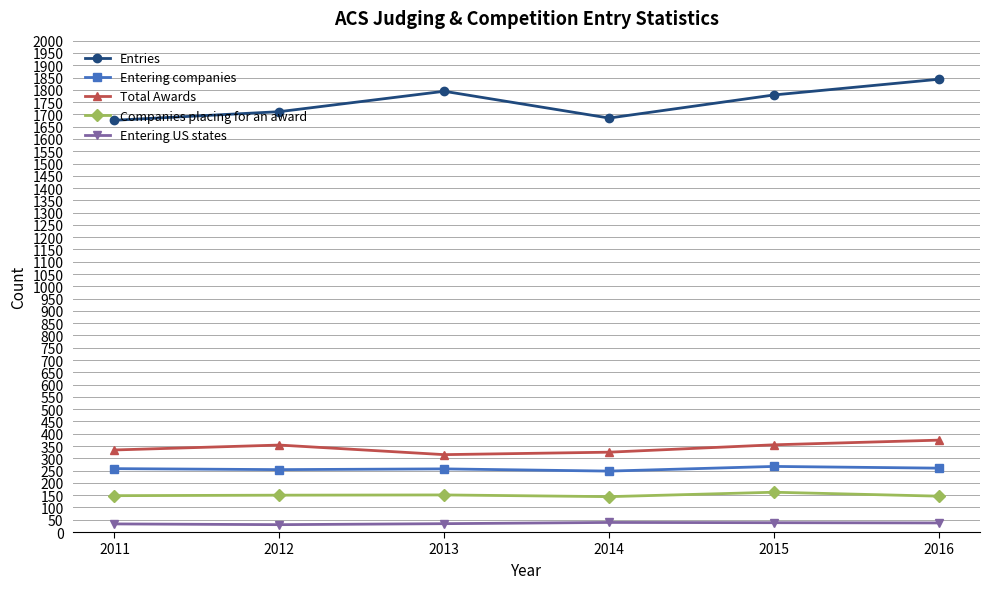

Which series has the widest spread of values?

Entries